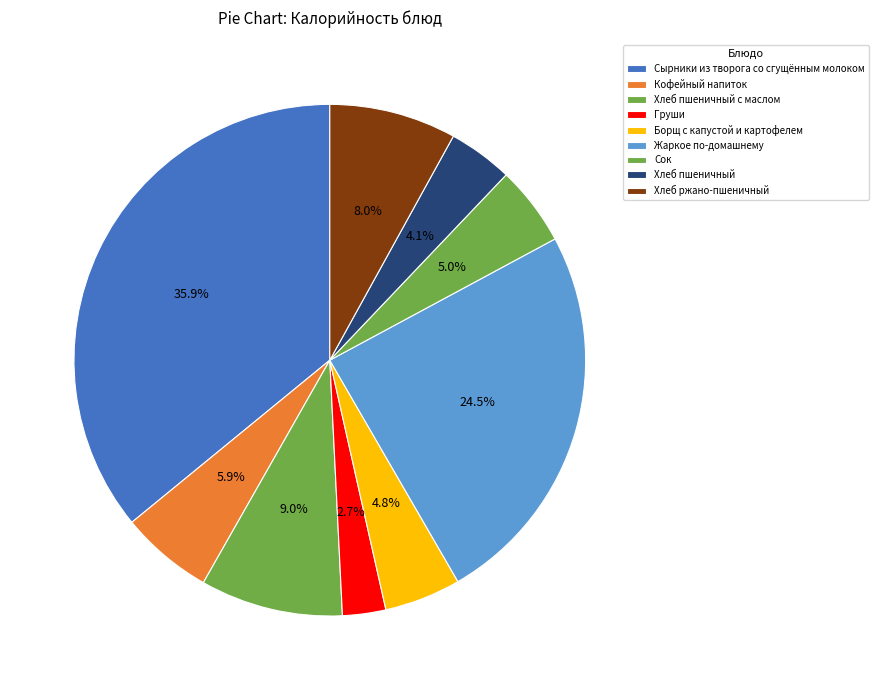

How many slices are in this pie chart?

9